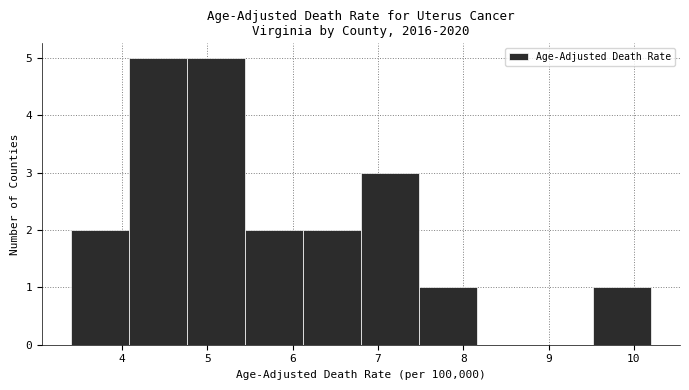

What is the height of the bar covering 7.48 to 8.16 on the x-axis? Neither the bar edges nor the heights are printed on the chart, so give them approximately, as read against the axes.

1